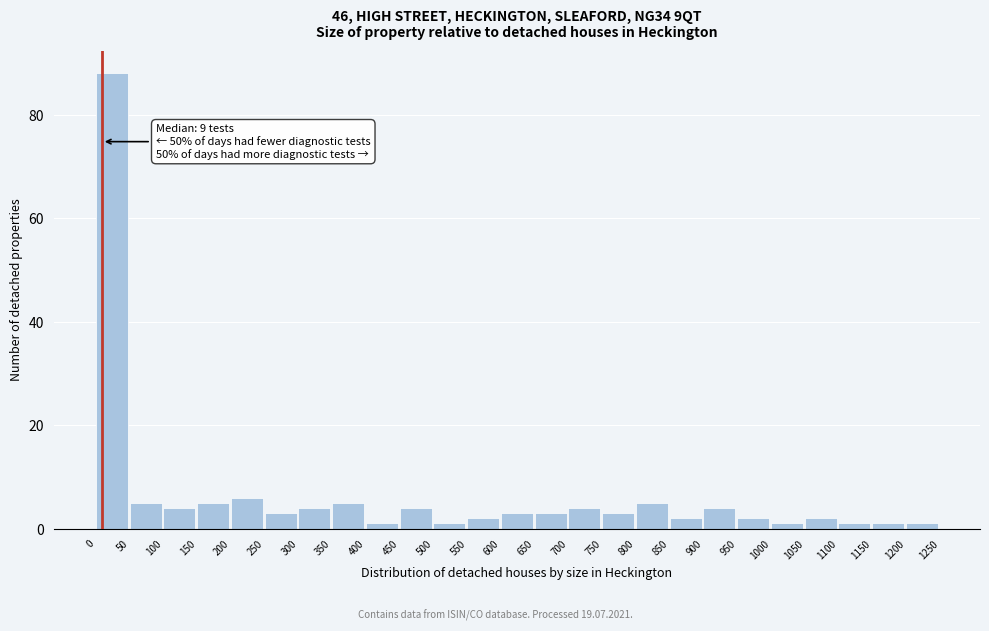

Which range on the x-axis has the tallest bar?

0 to 50